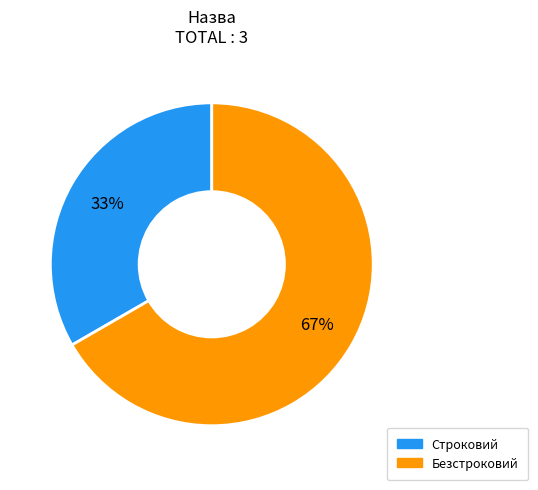

Is it true that Строковий is 27% of the pie?

False